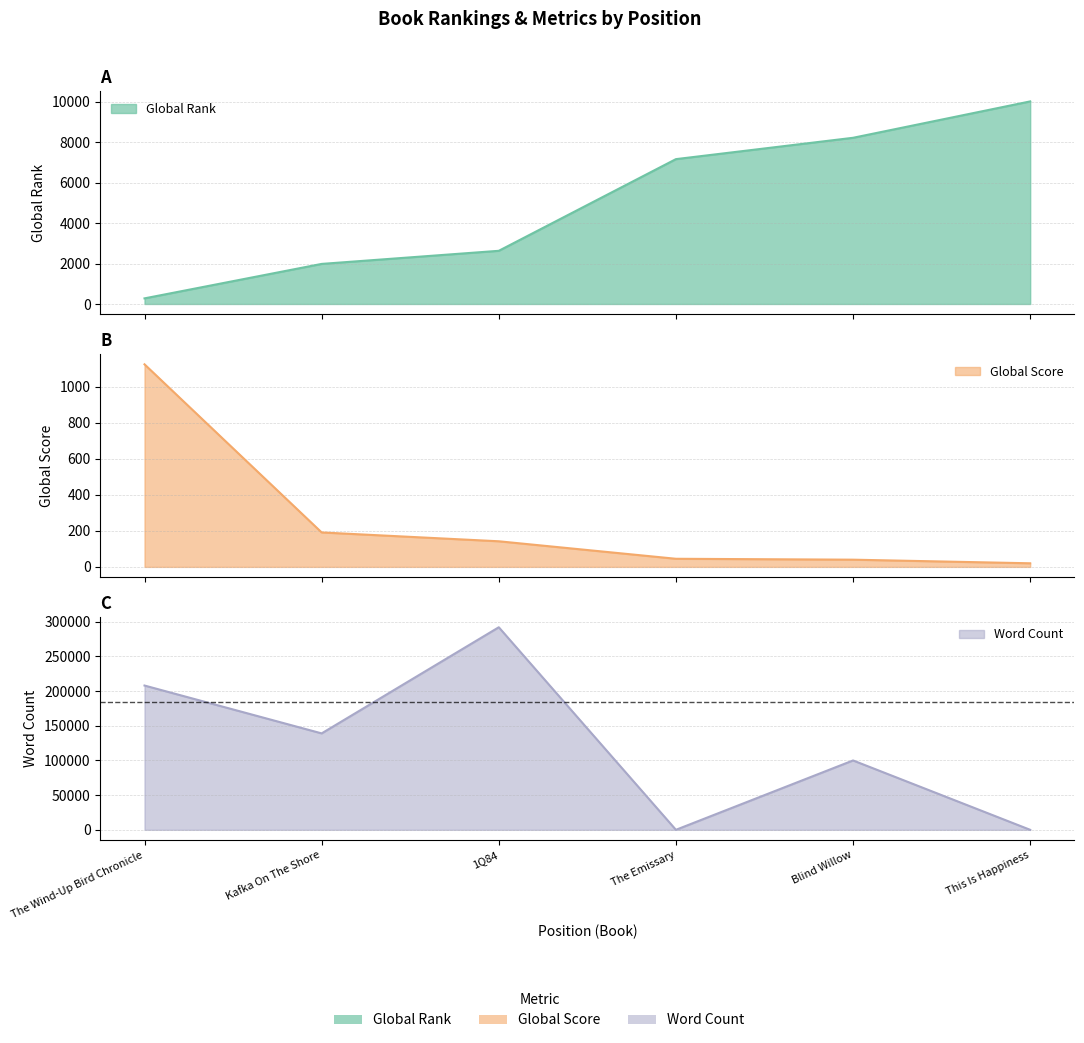

Which series ends up on top after the final intersection of Word Count and Global Rank?

Global Rank